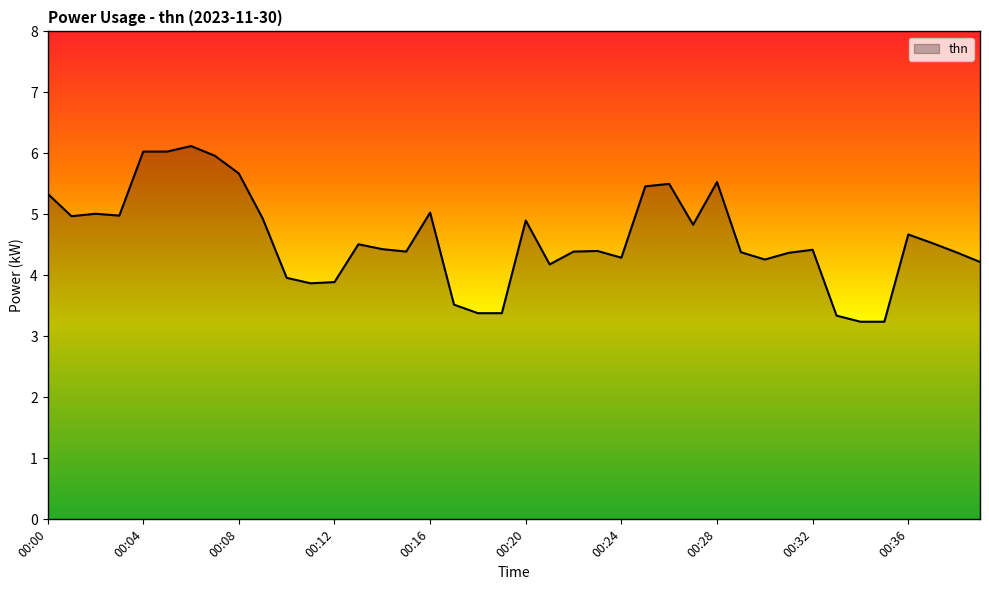

Reading left to right, what are all the values shown in this chart?

5.3	5.0	5.0	5.0	6.0	6.0	6.1	6.0	5.7	4.9	4.0	3.9	3.9	4.5	4.4	4.4	5.0	3.5	3.4	3.4	4.9	4.2	4.4	4.4	4.3	5.5	5.5	4.8	5.5	4.4	4.3	4.4	4.4	3.3	3.2	3.2	4.7	4.5	4.4	4.2